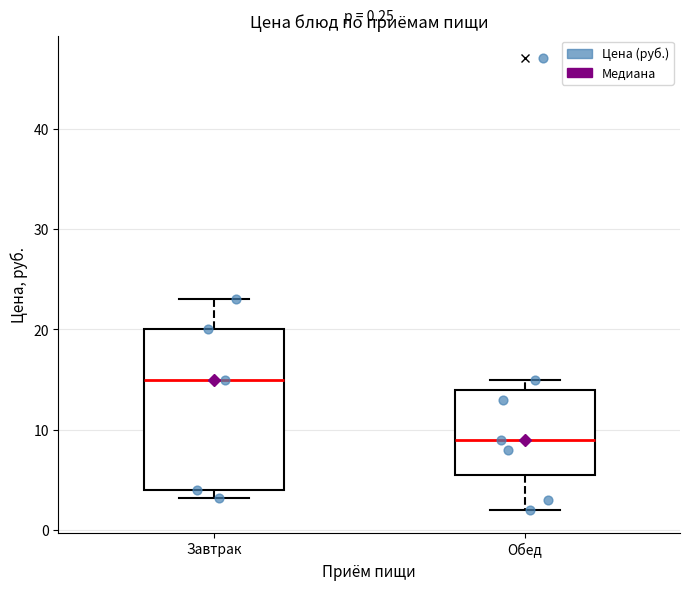

Which box's median line is the highest?

Завтрак